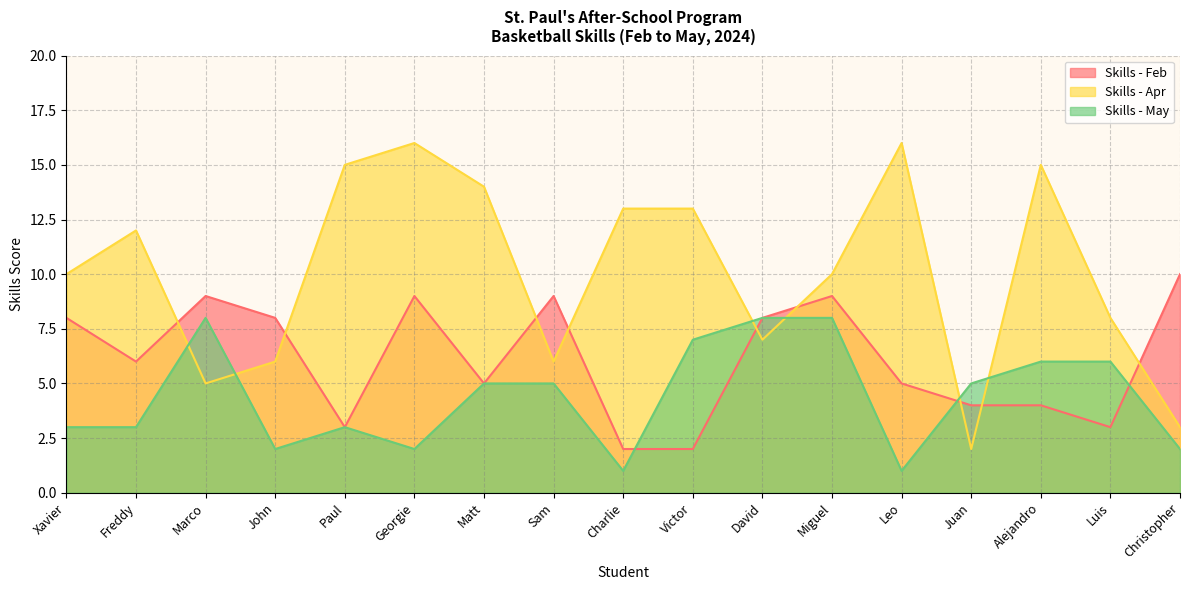

Which series has the largest total across all categories?

Skills - Apr